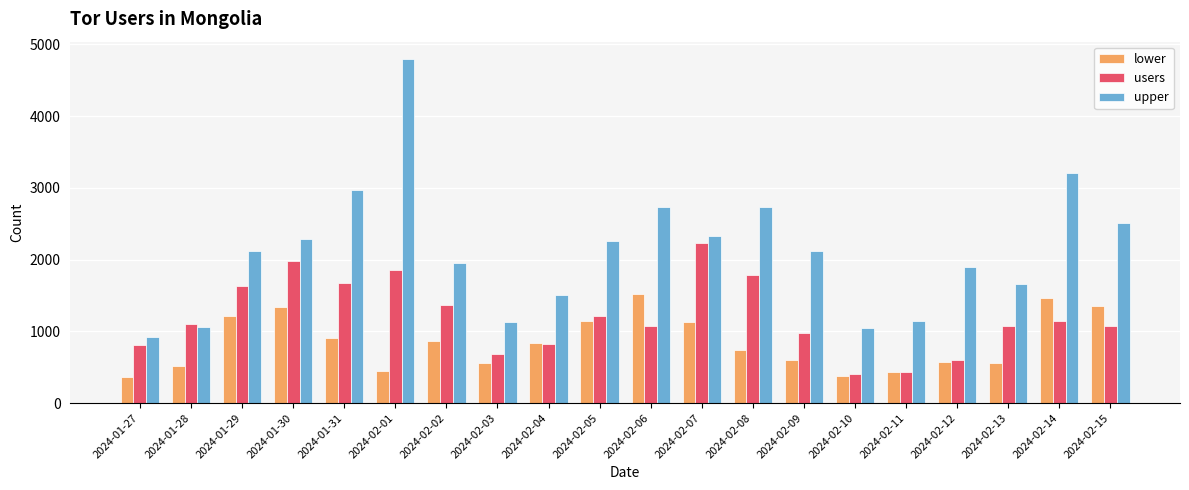

Which series has the largest total across all categories?

upper